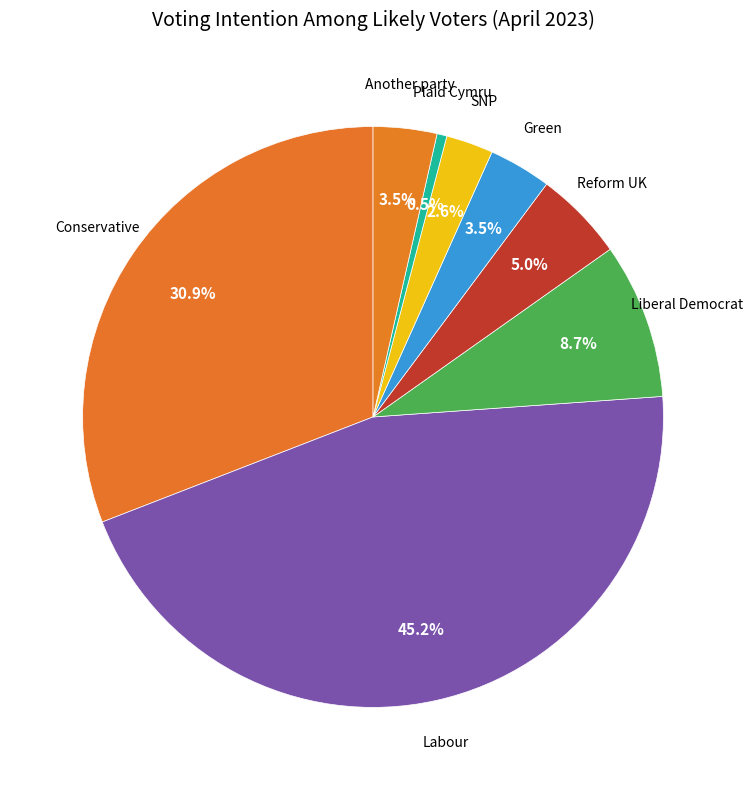

Rank the categories by value from highest to lowest.

Labour, Conservative, Liberal Democrat, Reform UK, Another party, Green, SNP, Plaid Cymru